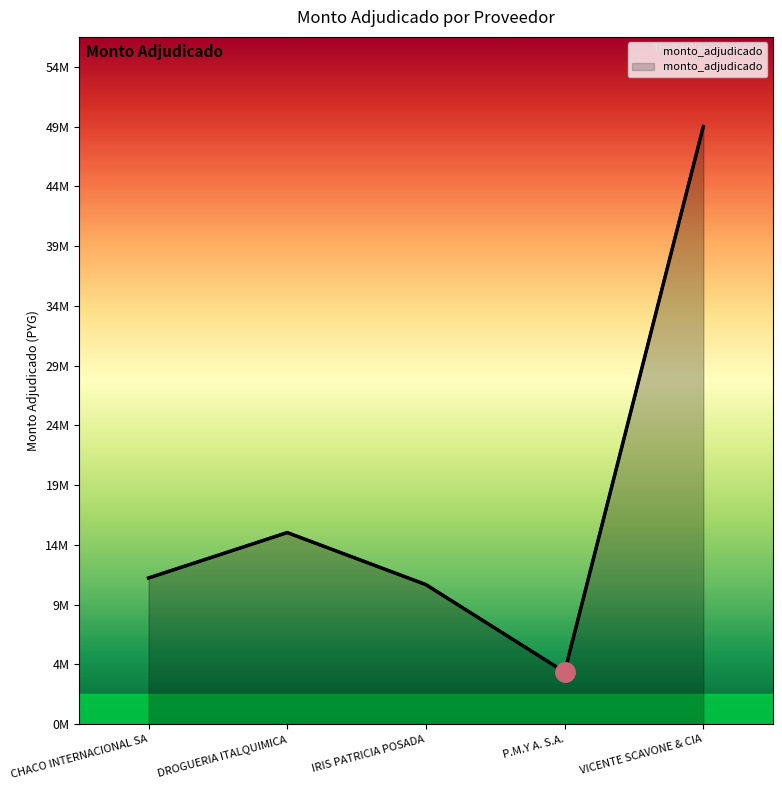

Where is the first local maximum?

DROGUERIA ITALQUIMICA